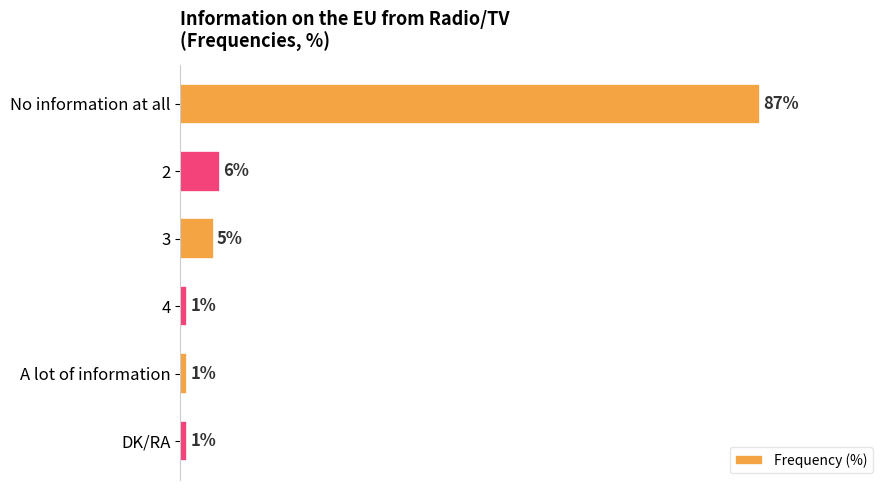

Between No information at all and 4, which is larger?

No information at all